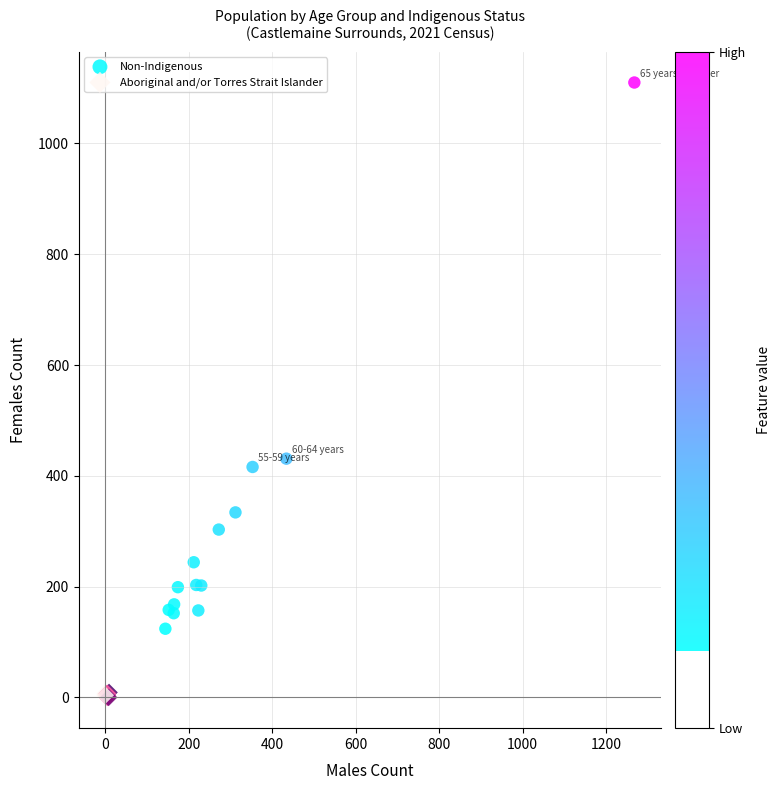

Which series reaches the minimum Y coordinate?

Aboriginal and/or Torres Strait Islander